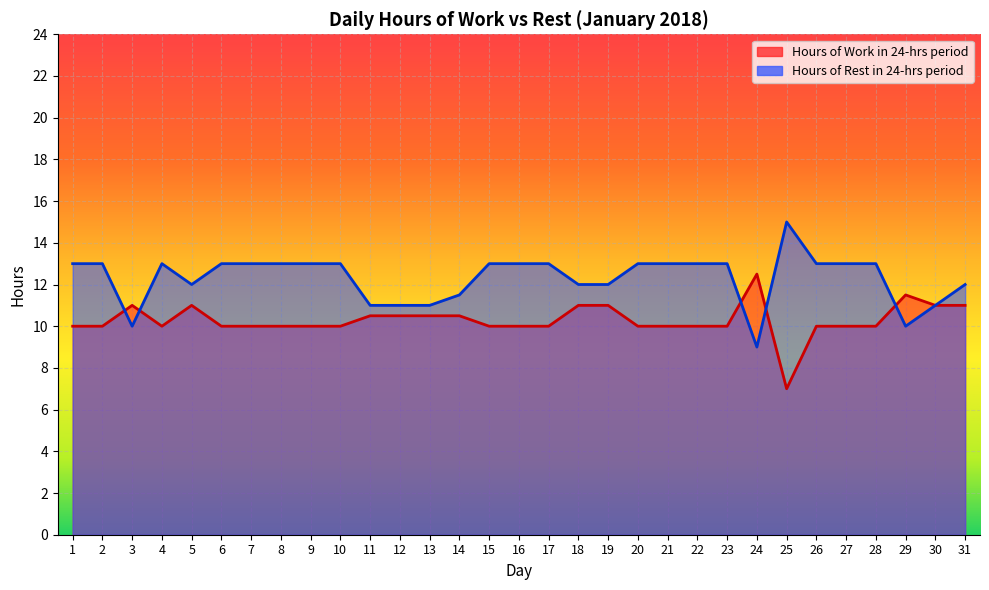

What is the value of the Hours of Rest in 24-hrs period point at the 6th from the left?

13.0